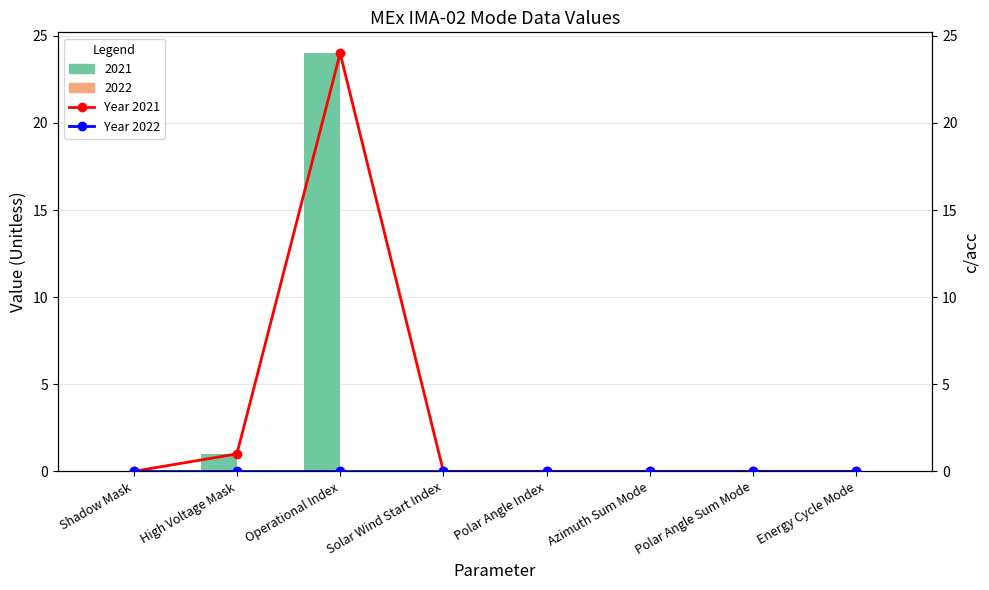

At how many categories does at least one series exceed 12?

1